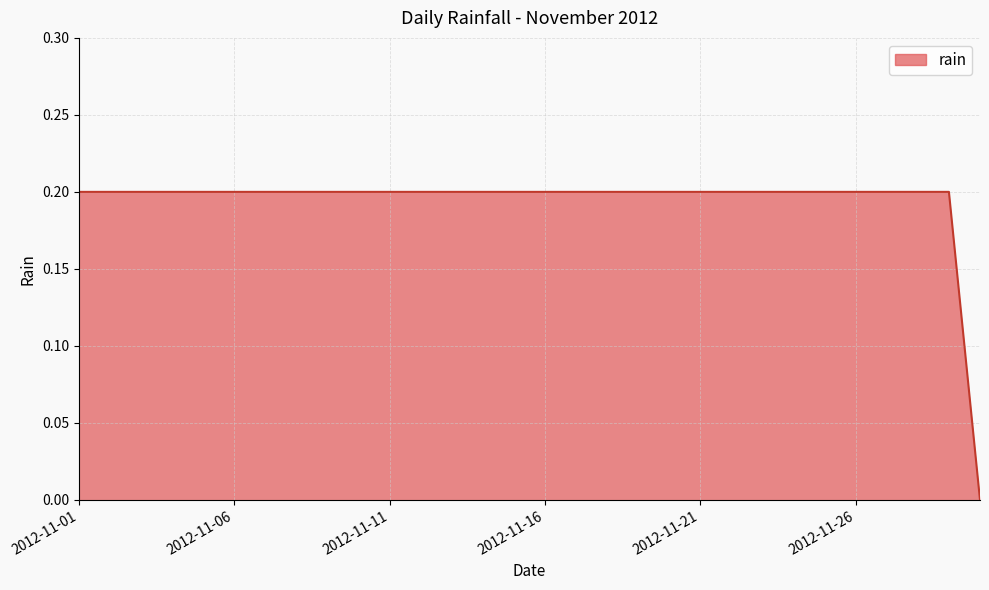

Does the chart display data point markers on the line(s)?

No